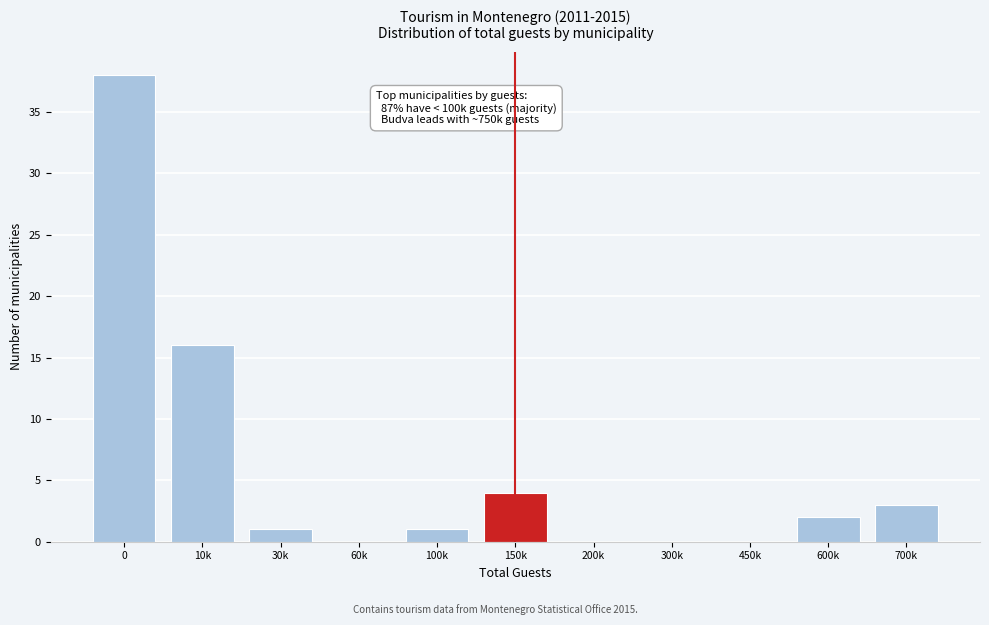

Reading left to right, extract all data points from this chart.

0=38	10k=16	30k=1	60k=0	100k=1	150k=4	200k=0	300k=0	450k=0	600k=2	700k=3